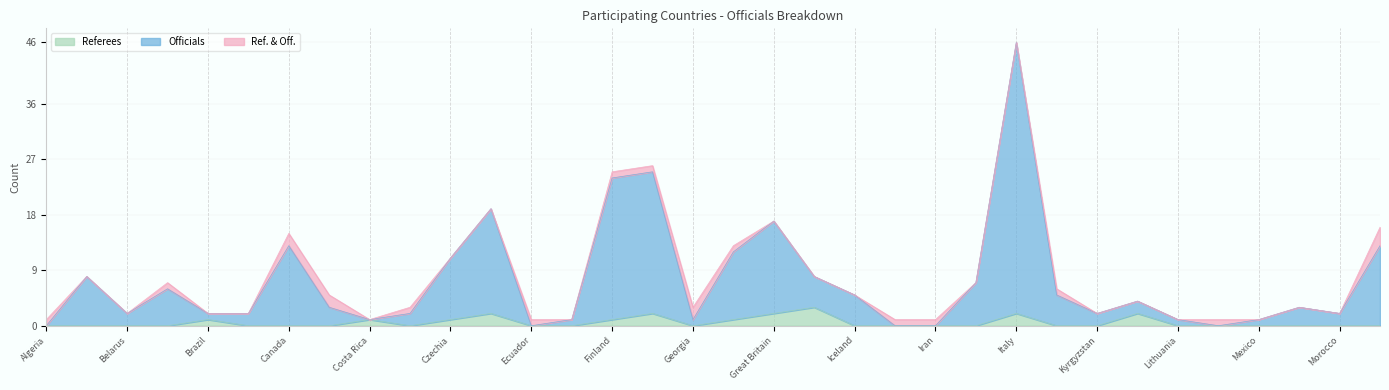

What are all the series names shown in the legend?

Referees, Officials, Ref. & Off.